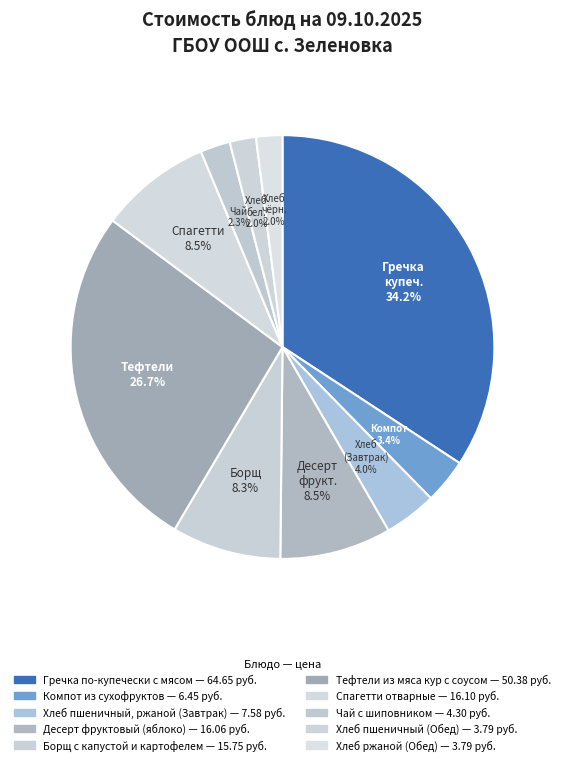

To the nearest percent, what percentage of the pie is Хлеб пшеничный (Обед)?

2%